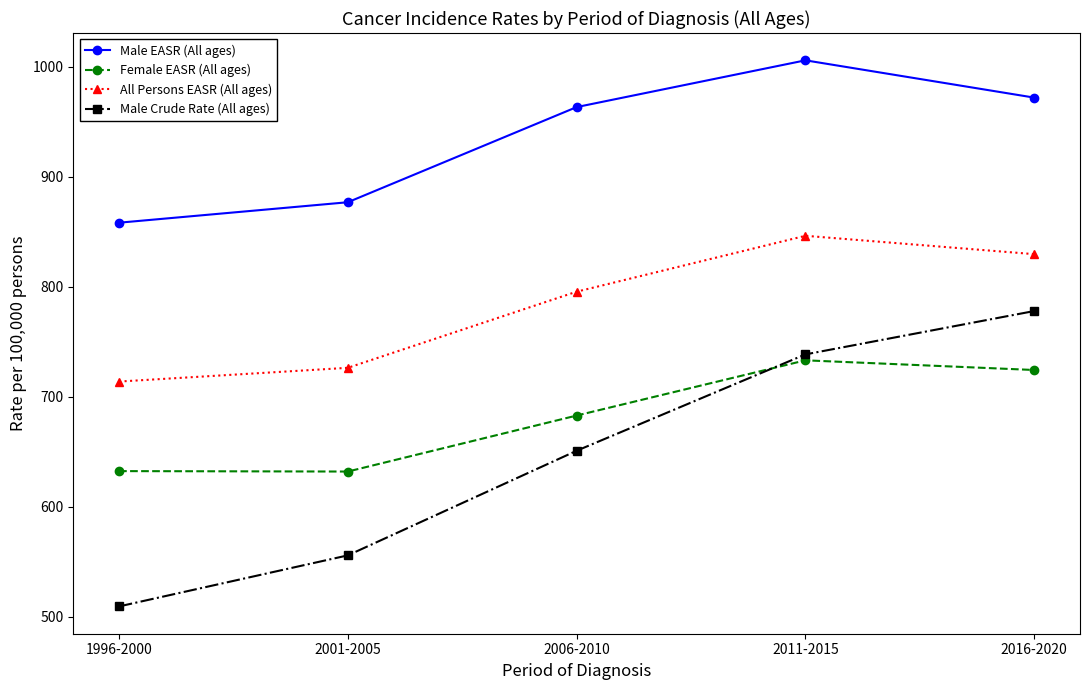

What is the maximum value shown in the chart?

1005.9